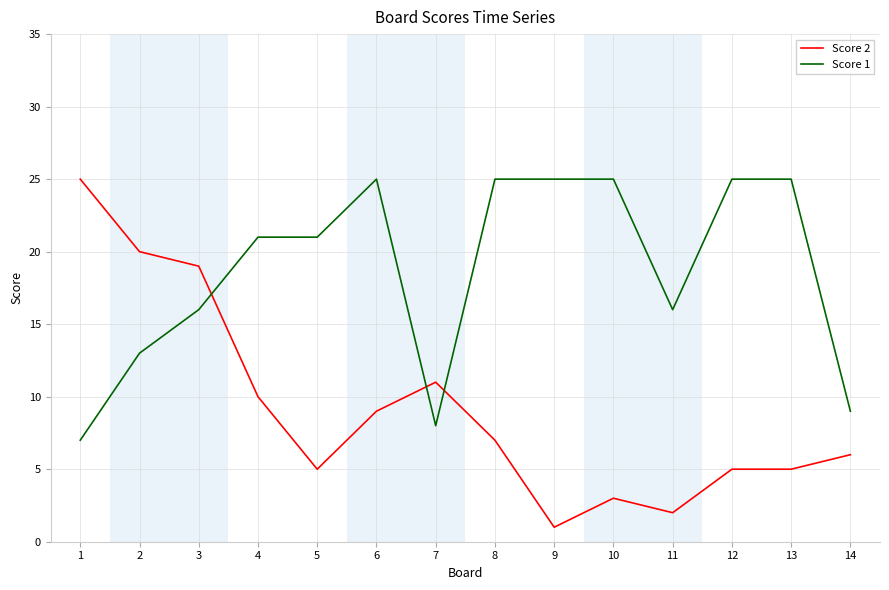

The Score 1 series shows 12 at 6. True or false?

False